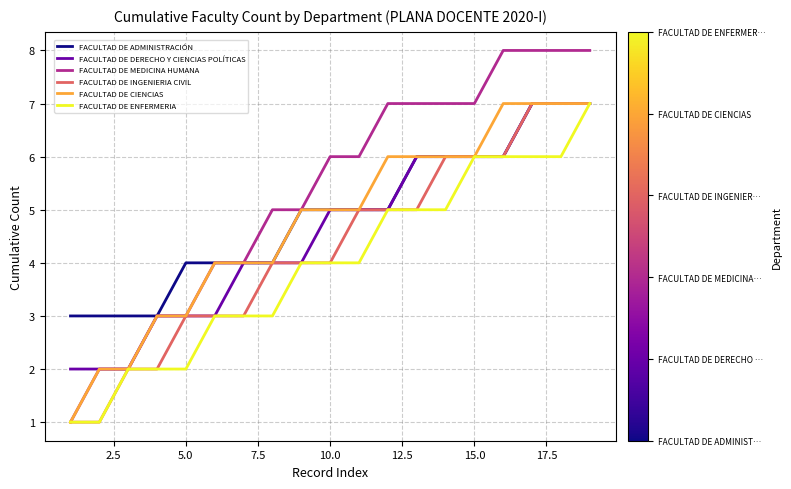

Which series has the largest range (max minus min)?

FACULTAD DE MEDICINA HUMANA